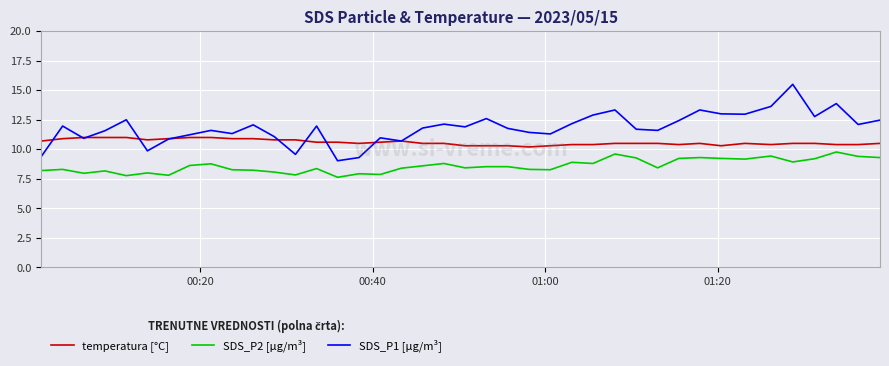

What is the smallest value displayed?

7.6